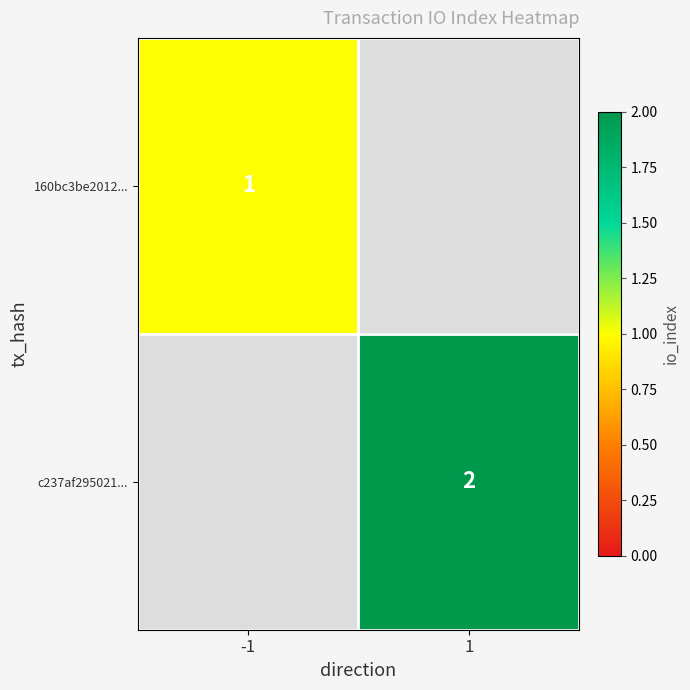

At how many categories does at least one series exceed 1?

1